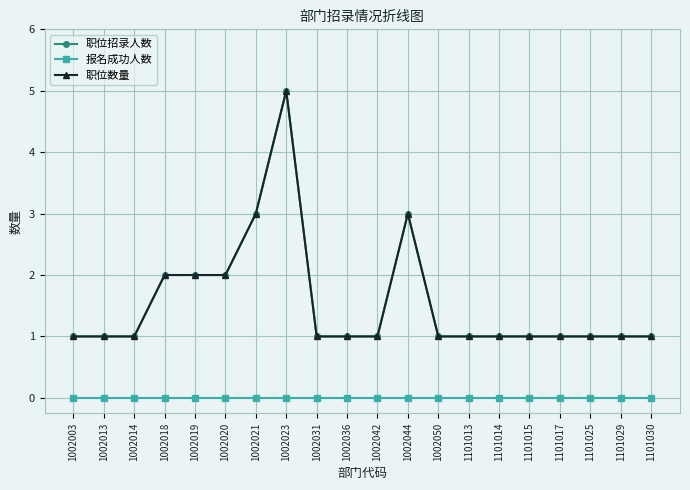

True or false: 职位招录人数 and 报名成功人数 cross at least once.

False